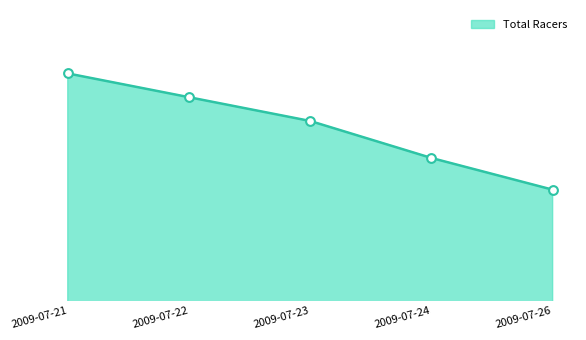

What is the change in value from 2009-07-21 to 2009-07-24?

-32